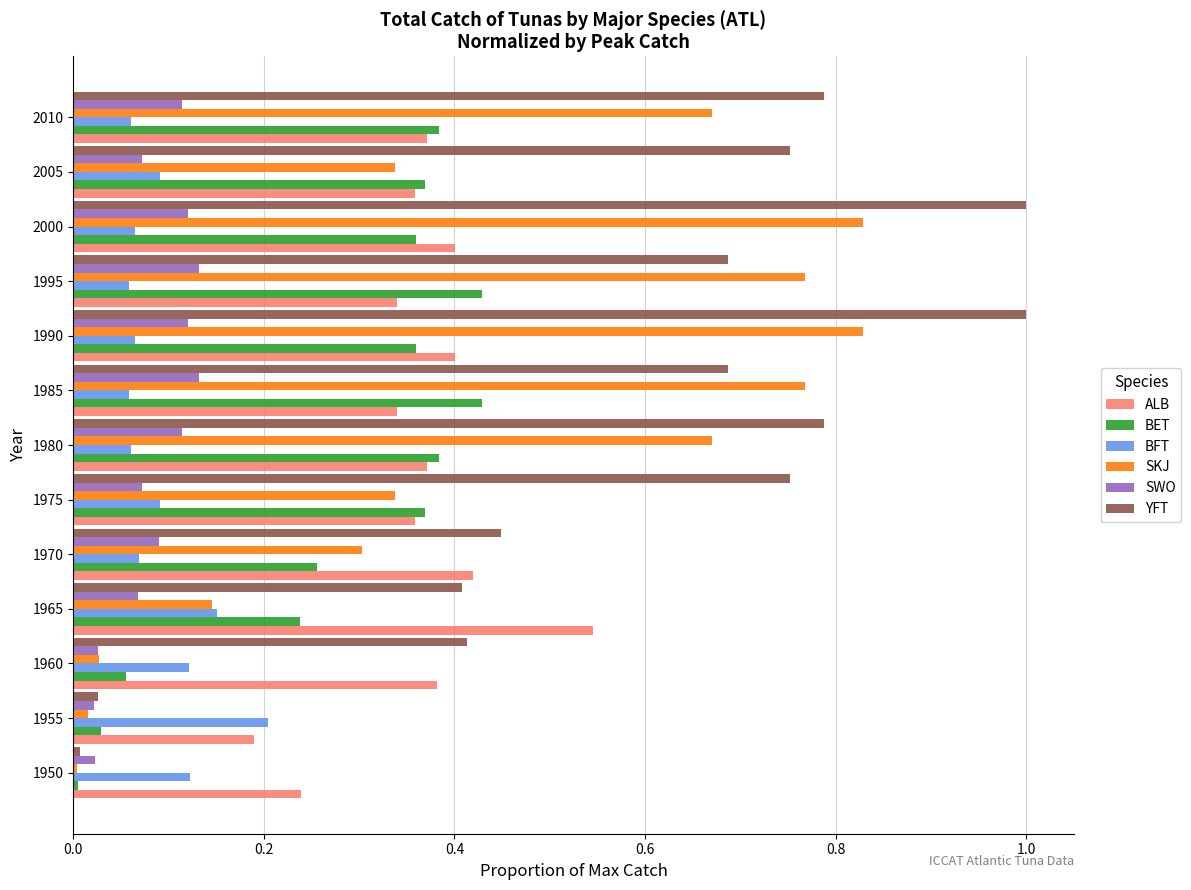

What is the sum of all BET values?

3.7